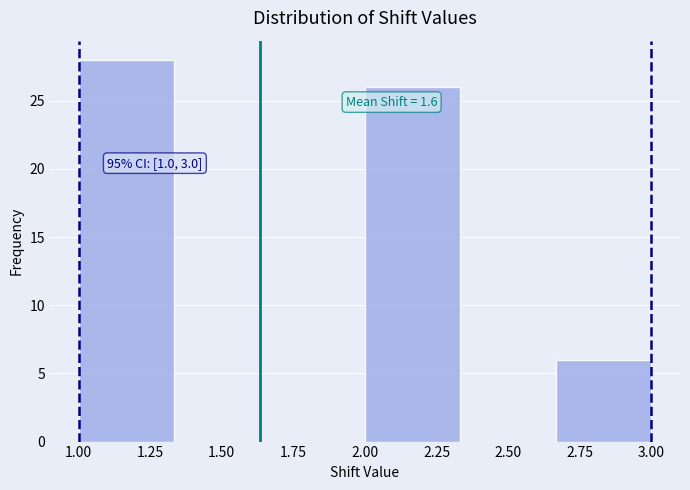

Over which range of the x-axis is the bar tallest?

1.00 to 1.35